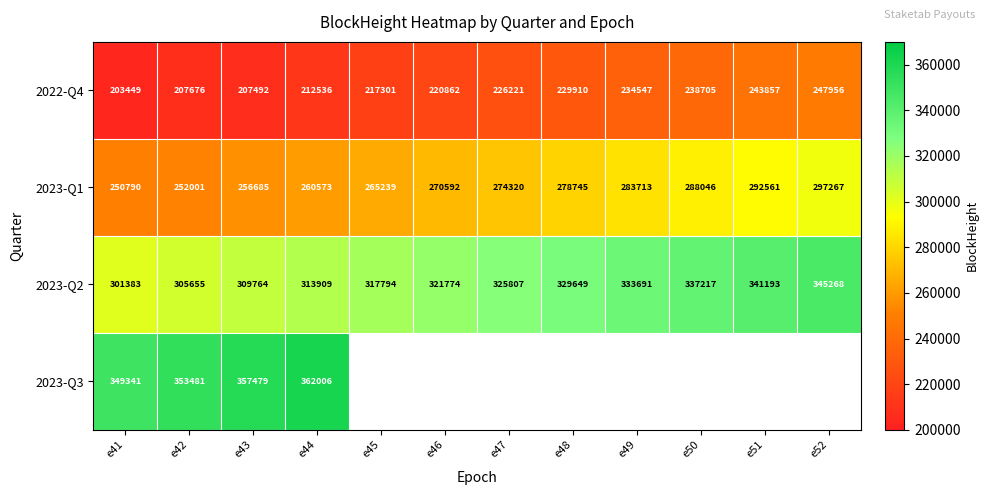

At which category is the sum across all series the highest?

e44